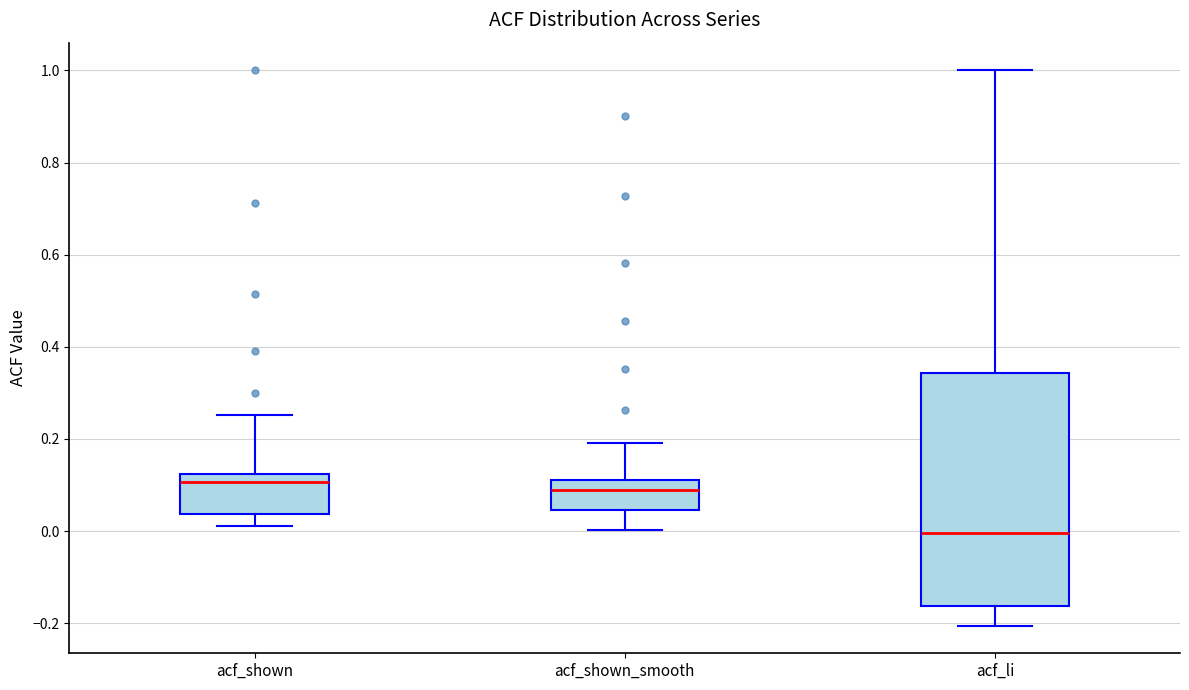

Where does the median line of the box for acf_shown sit on the y-axis? The values are not printed on the chart, so give them approximately, as read against the axis.

0.10